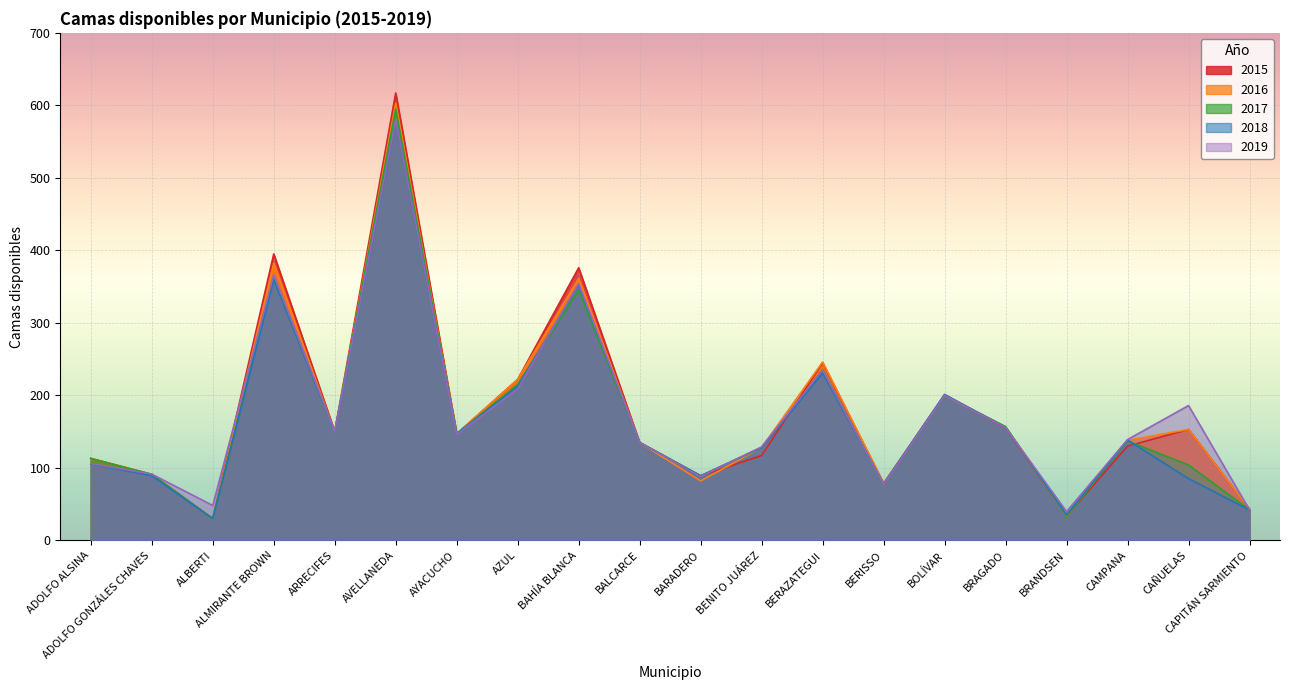

Reading left to right, extract all data points from this chart.

2015: ADOLFO ALSINA=113.0	ADOLFO GONZÁLES CHAVES=91.0	ALBERTI=30.0	ALMIRANTE BROWN=395.0	ARRECIFES=150.0	AVELLANEDA=617.0	AYACUCHO=147.0	AZUL=222.0	BAHÍA BLANCA=376.0	BALCARCE=135.0	BARADERO=89.0	BENITO JUÁREZ=117.0	BERAZATEGUI=245.0	BERISSO=78.0	BOLÍVAR=201.0	BRAGADO=155.0	BRANDSEN=34.0	CAMPANA=130.0	CAÑUELAS=153.0	CAPITÁN SARMIENTO=43.0
2016: ADOLFO ALSINA=113.0	ADOLFO GONZÁLES CHAVES=91.0	ALBERTI=30.0	ALMIRANTE BROWN=382.0	ARRECIFES=149.0	AVELLANEDA=603.0	AYACUCHO=147.0	AZUL=222.0	BAHÍA BLANCA=361.0	BALCARCE=135.0	BARADERO=82.0	BENITO JUÁREZ=128.0	BERAZATEGUI=246.0	BERISSO=79.0	BOLÍVAR=200.0	BRAGADO=156.0	BRANDSEN=34.0	CAMPANA=138.0	CAÑUELAS=153.0	CAPITÁN SARMIENTO=43.0
2017: ADOLFO ALSINA=113.0	ADOLFO GONZÁLES CHAVES=91.0	ALBERTI=30.0	ALMIRANTE BROWN=364.0	ARRECIFES=150.0	AVELLANEDA=595.0	AYACUCHO=147.0	AZUL=215.0	BAHÍA BLANCA=345.0	BALCARCE=135.0	BARADERO=89.0	BENITO JUÁREZ=128.0	BERAZATEGUI=235.0	BERISSO=77.0	BOLÍVAR=200.0	BRAGADO=157.0	BRANDSEN=34.0	CAMPANA=137.0	CAÑUELAS=104.0	CAPITÁN SARMIENTO=42.0
2018: ADOLFO ALSINA=105.5	ADOLFO GONZÁLES CHAVES=89.3	ALBERTI=30.0	ALMIRANTE BROWN=359.6	ARRECIFES=149.7	AVELLANEDA=579.1	AYACUCHO=146.7	AZUL=212.2	BAHÍA BLANCA=352.3	BALCARCE=135.0	BARADERO=89.0	BENITO JUÁREZ=128.0	BERAZATEGUI=230.9	BERISSO=78.0	BOLÍVAR=201.2	BRAGADO=155.7	BRANDSEN=35.6	CAMPANA=138.3	CAÑUELAS=85.3	CAPITÁN SARMIENTO=41.9
2019: ADOLFO ALSINA=105.8	ADOLFO GONZÁLES CHAVES=91.3	ALBERTI=48.1	ALMIRANTE BROWN=366.0	ARRECIFES=150.0	AVELLANEDA=580.0	AYACUCHO=146.0	AZUL=209.2	BAHÍA BLANCA=354.0	BALCARCE=135.0	BARADERO=88.0	BENITO JUÁREZ=129.0	BERAZATEGUI=235.0	BERISSO=77.0	BOLÍVAR=200.0	BRAGADO=155.6	BRANDSEN=39.7	CAMPANA=139.0	CAÑUELAS=186.0	CAPITÁN SARMIENTO=42.0